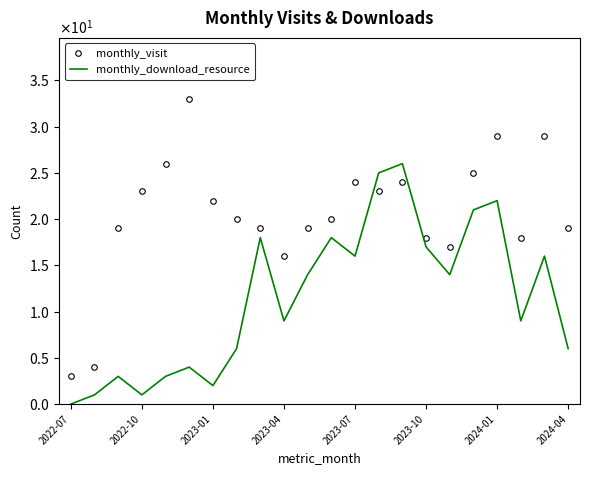

What are all the series names shown in the legend?

monthly_visit, monthly_download_resource